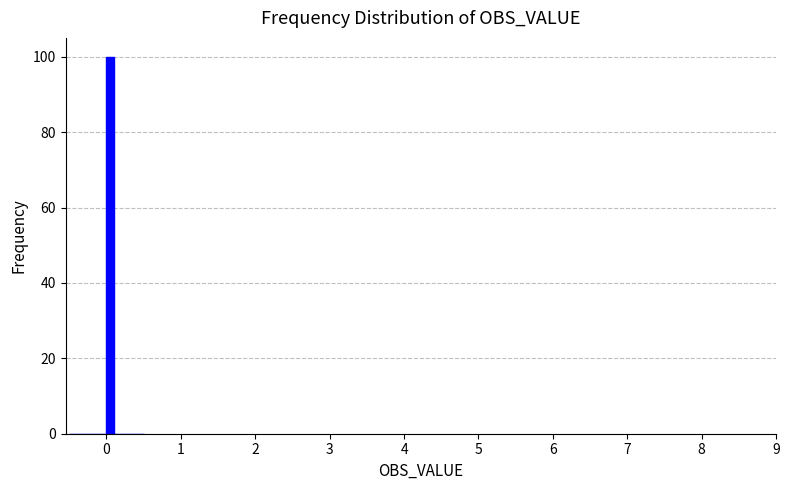

Read against the x-axis, roughly where is the centre of the tallest bar?

0.1